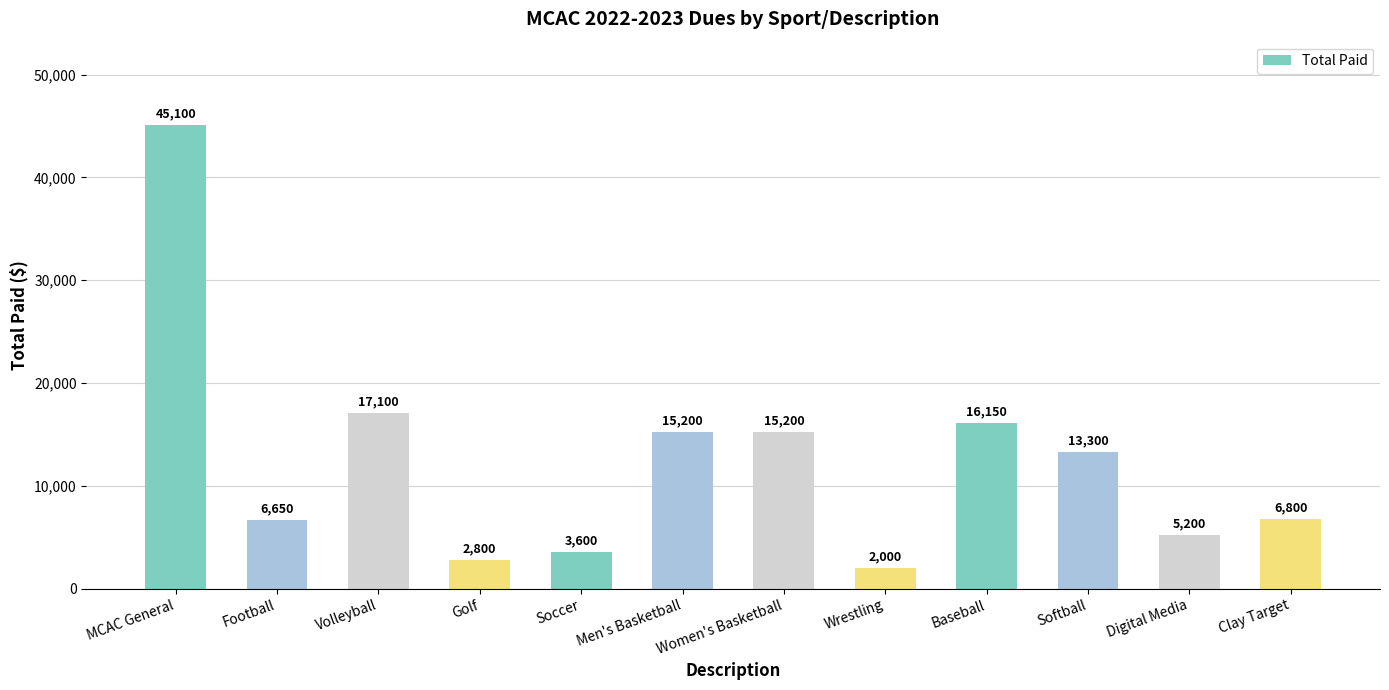

Approximately how many times larger is the value at Digital Media compared to Women's Basketball?

0.3